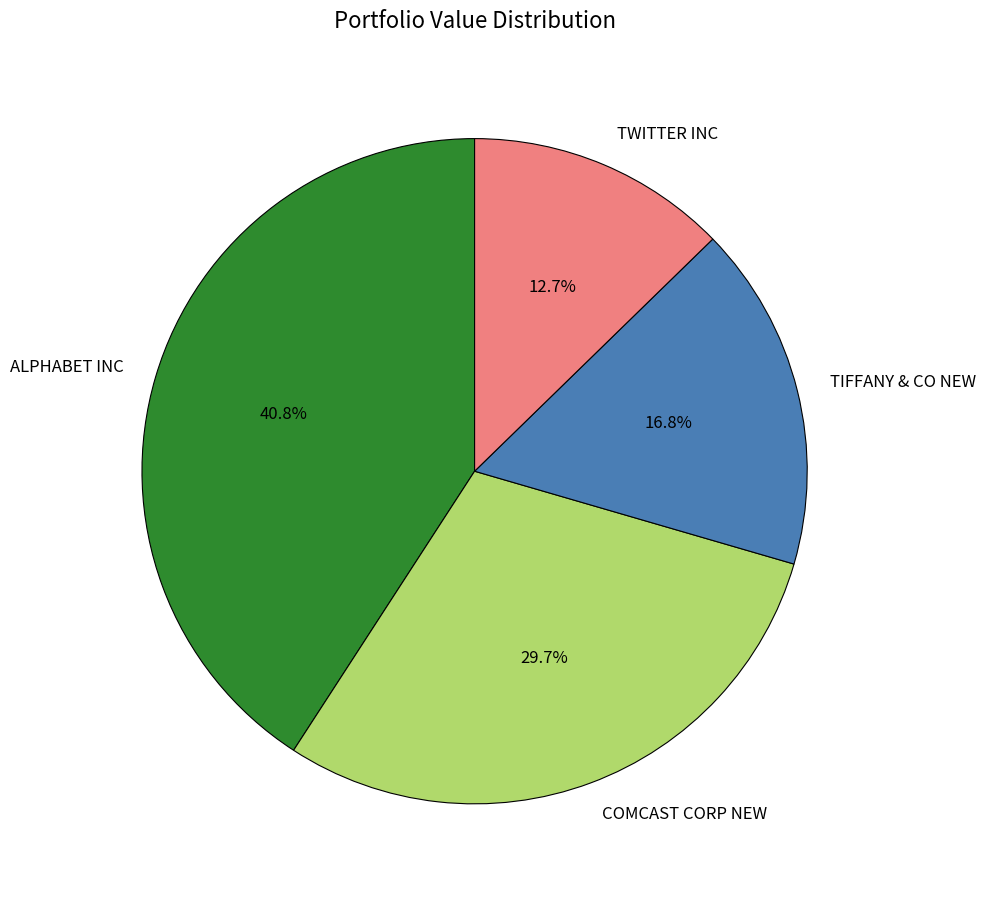

What percentage is the COMCAST CORP NEW slice, to the nearest percent?

30%